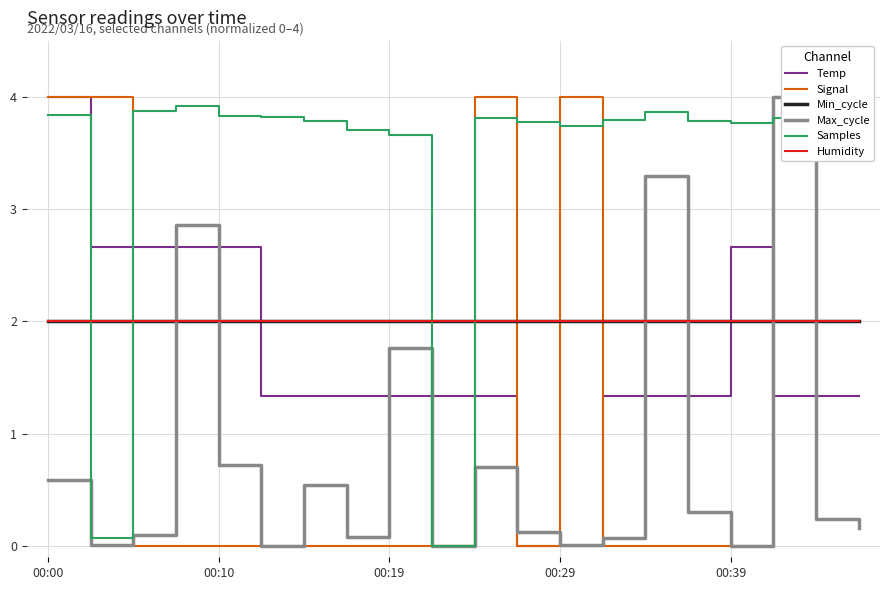

How many distinct data groups are displayed?

6